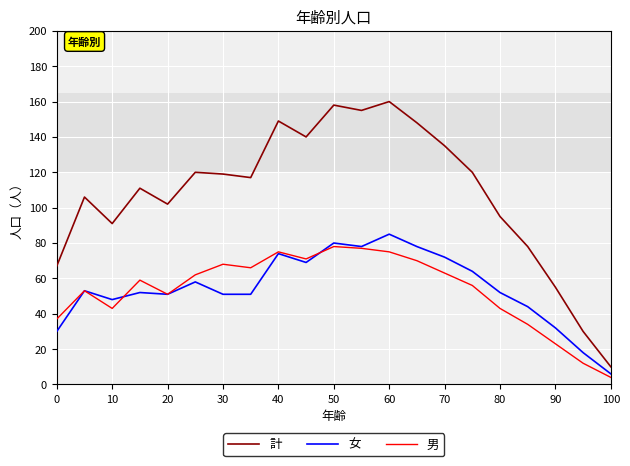

True or false: 女 and 男 intersect in this chart.

True